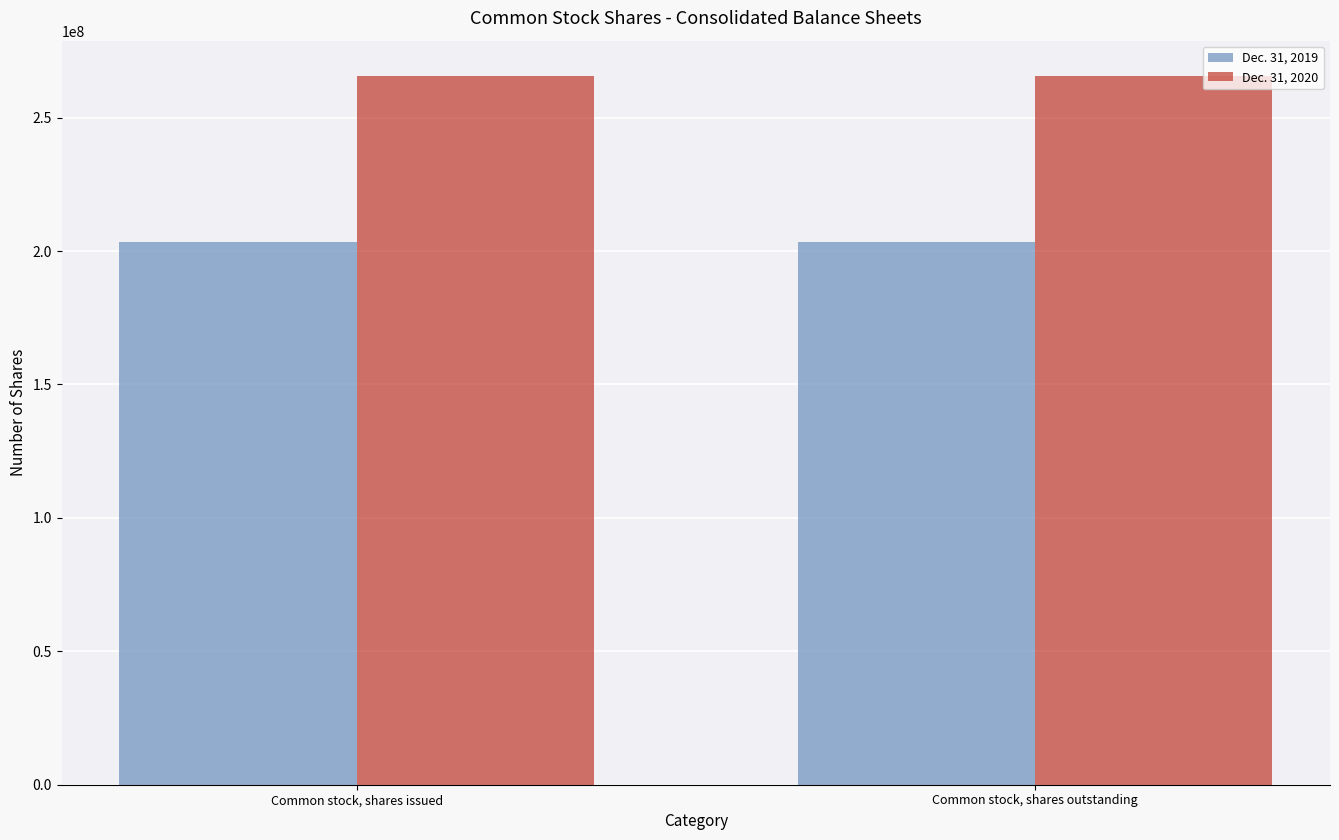

True or false: Dec. 31, 2019 has a value of 117916919 at Common stock, shares outstanding.

False